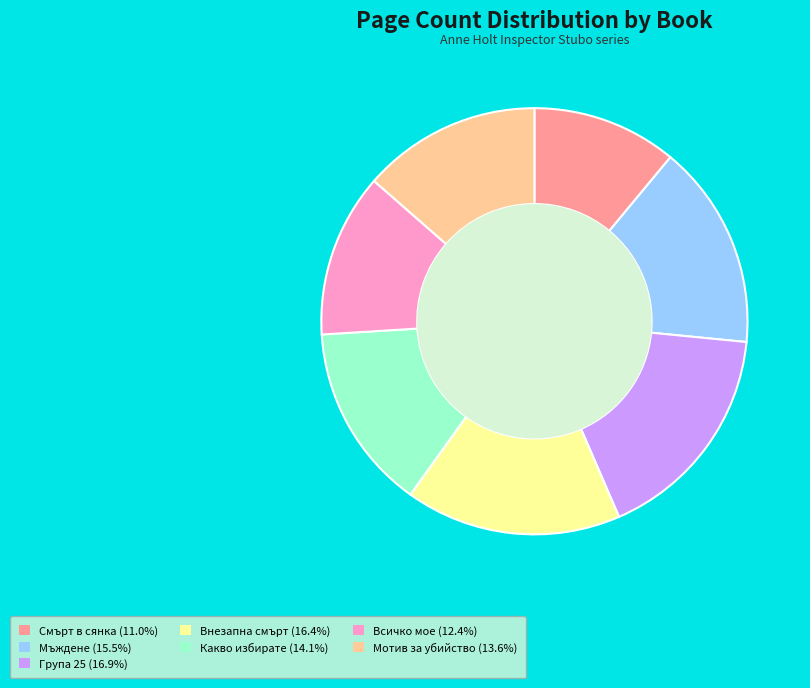

Is there any slice that represents more than half of the pie?

No